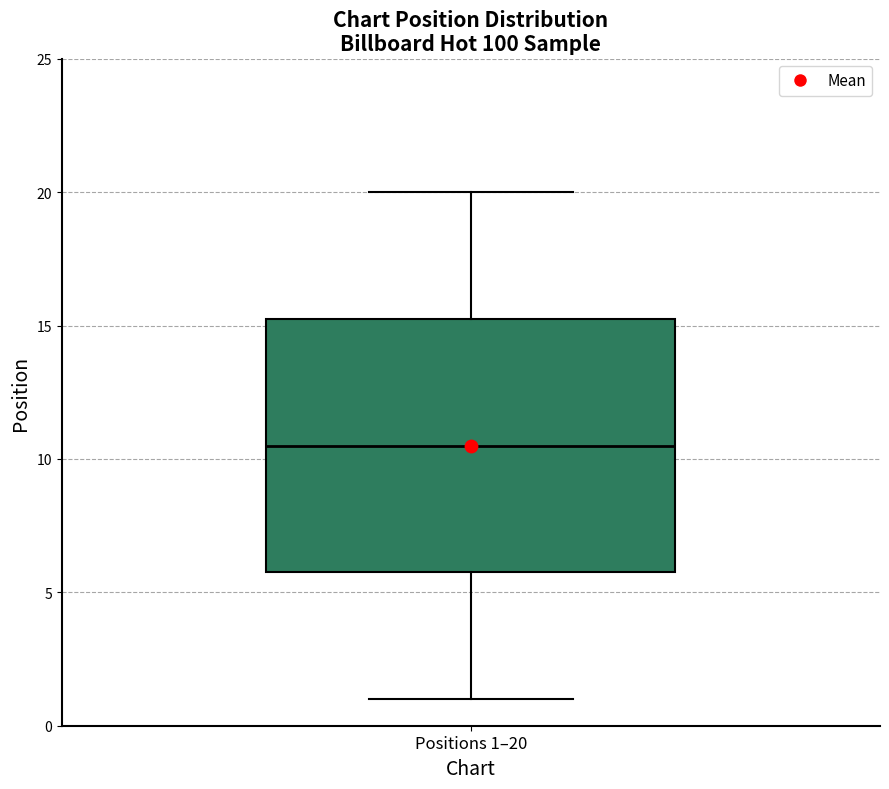

Read this box plot against the y-axis: the position of the median line, the range covered by the box, and the ends of both whiskers. The values are not printed on the chart, so give them approximately, as read against the axis.

median 10.5, box 6.0 to 15.5, whiskers 1.0 to 20.0